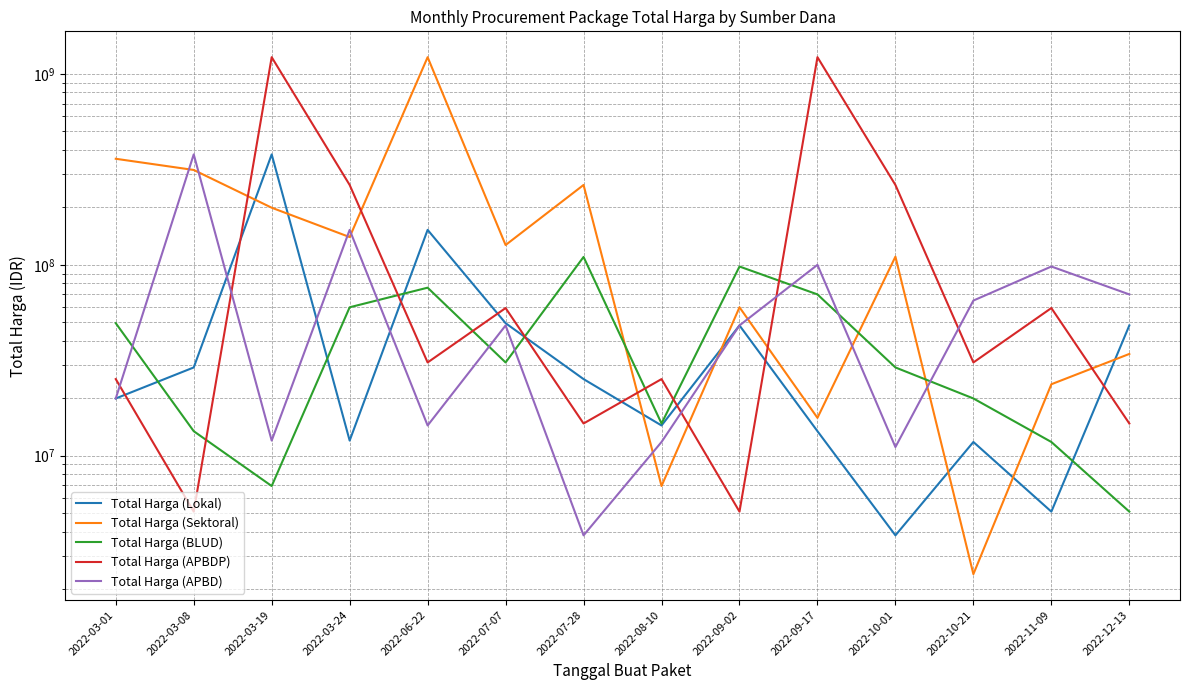

What position from the left is 2022-03-19?

3